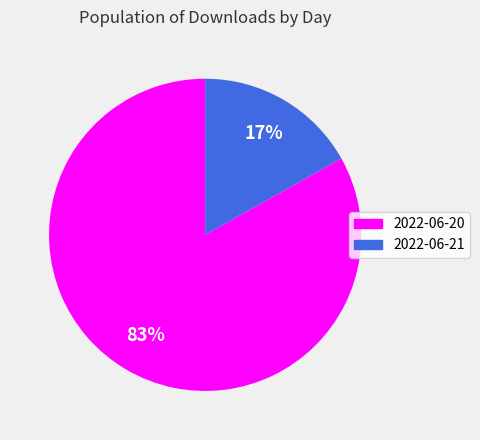

Do 2022-06-21 and 2022-06-20 together represent more than half of the pie?

Yes